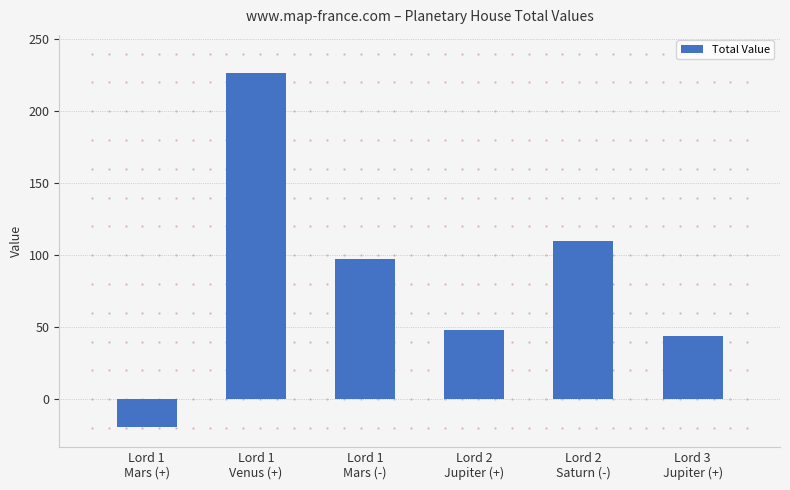

Rank the categories by value from highest to lowest.

Lord 1
Venus (+), Lord 2
Saturn (-), Lord 1
Mars (-), Lord 2
Jupiter (+), Lord 3
Jupiter (+), Lord 1
Mars (+)